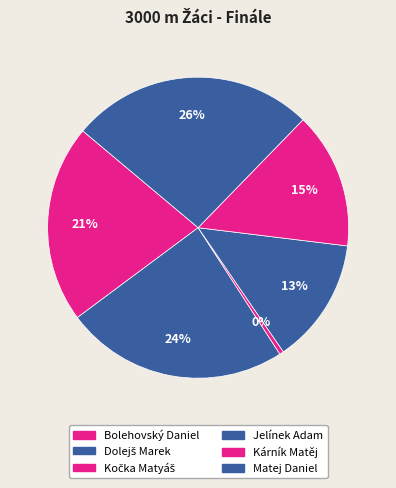

How many segments does this pie chart have?

6